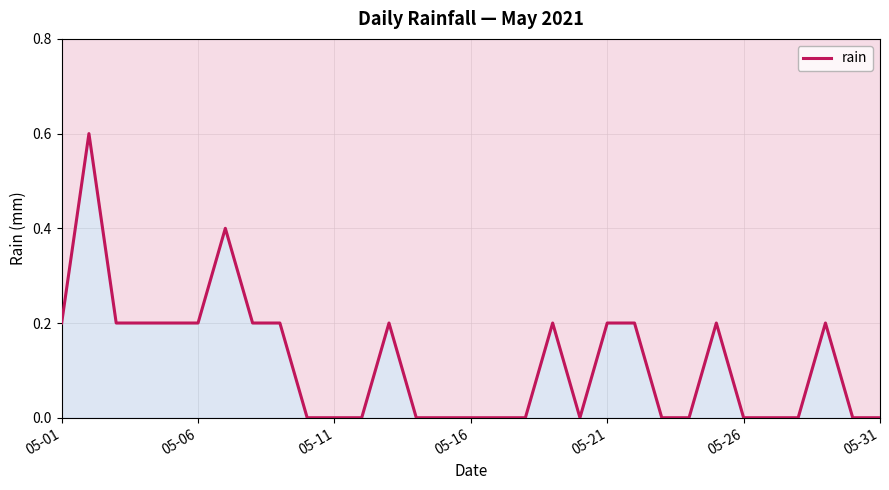

Count the values in the range 0 to 1.

31